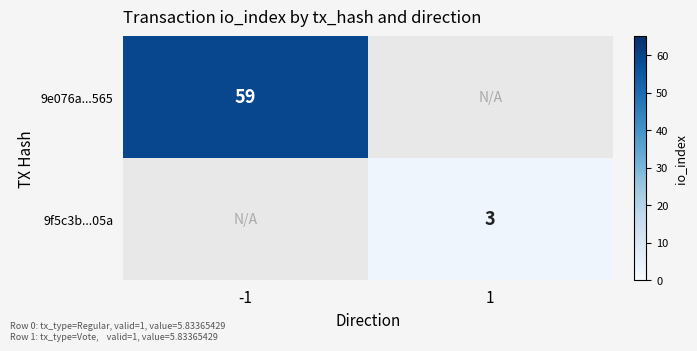

The 9e076a...565 series shows 59 at -1. True or false?

True